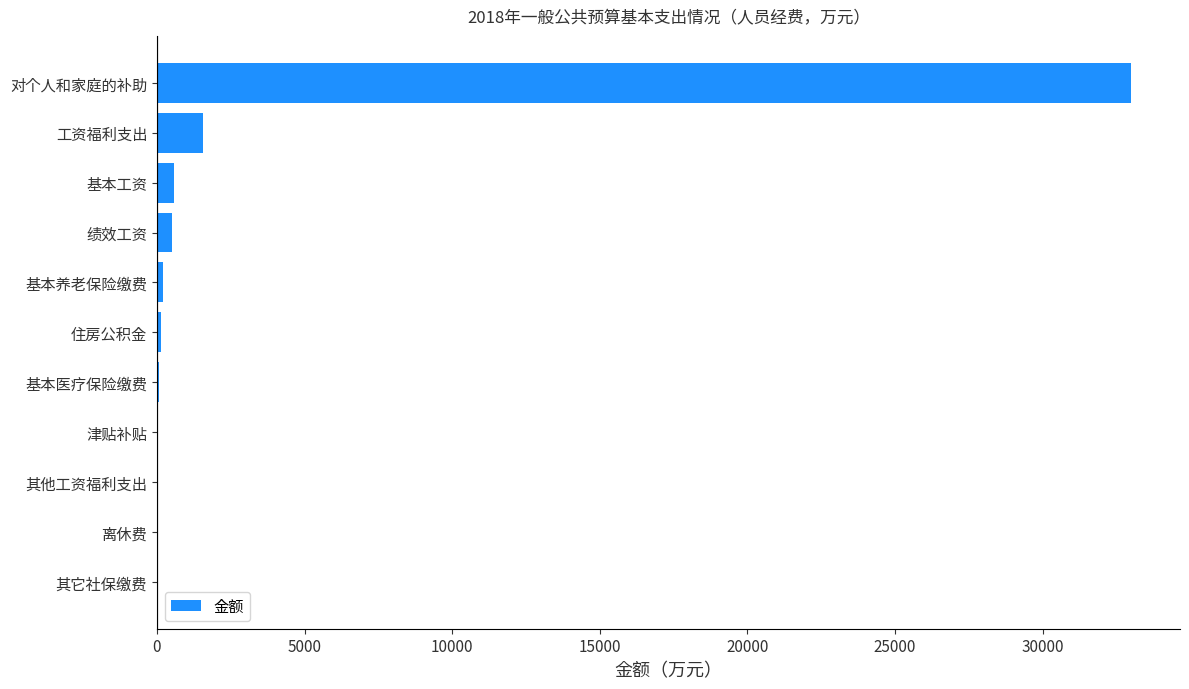

The chart shows a value of 9910.1 at 对个人和家庭的补助. True or false?

False